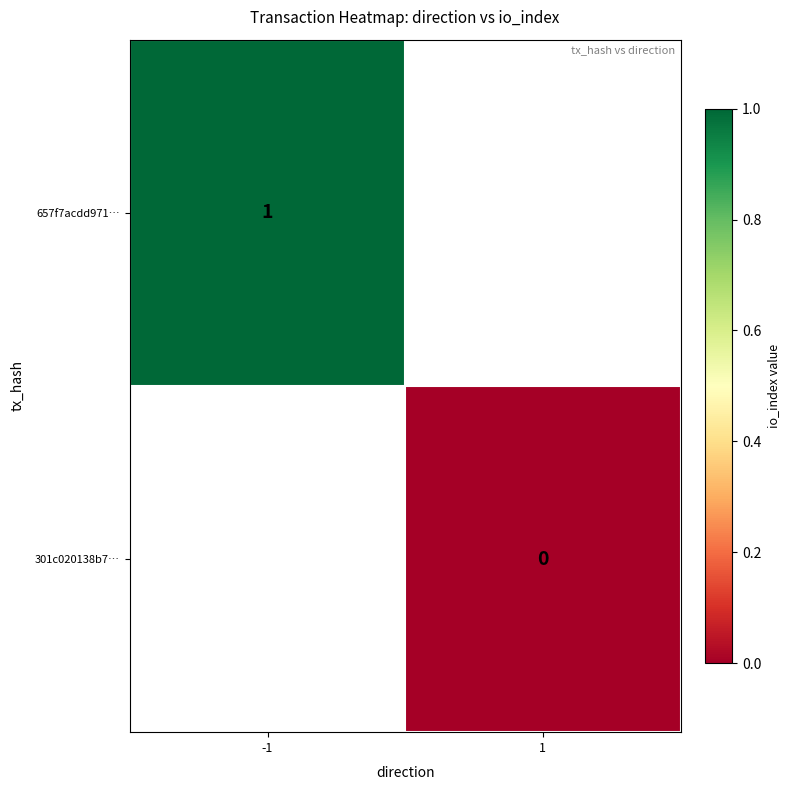

True or false: 657f7acdd971… has a value of 0.6 at -1.

False